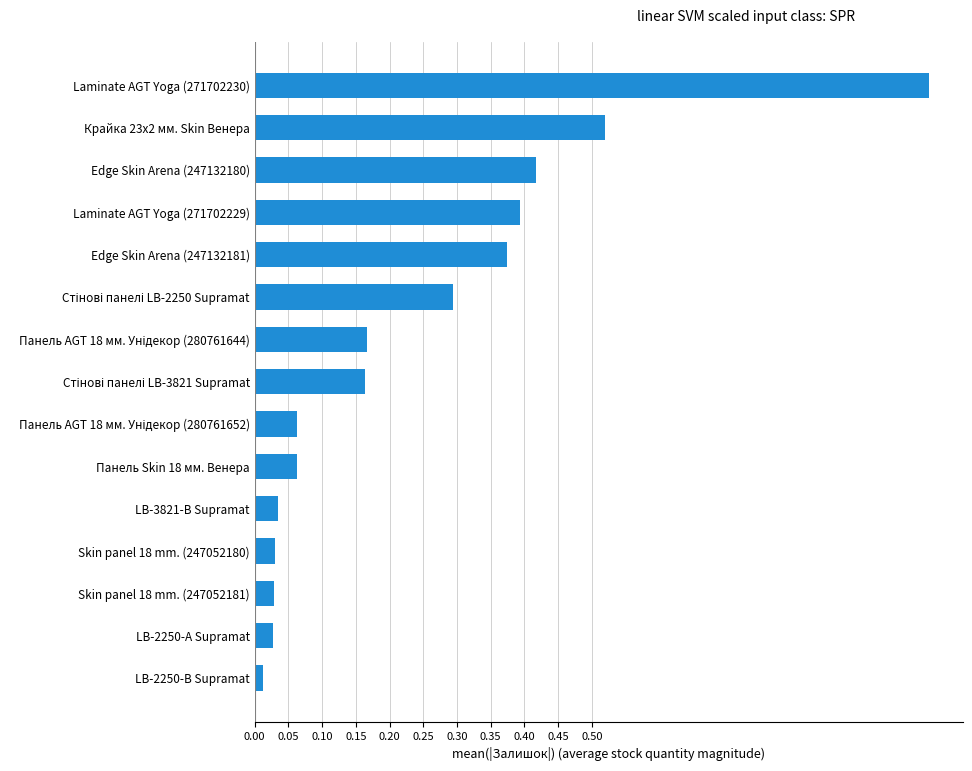

Between Laminate AGT Yoga (271702230) and Laminate AGT Yoga (271702229), which is larger?

Laminate AGT Yoga (271702230)